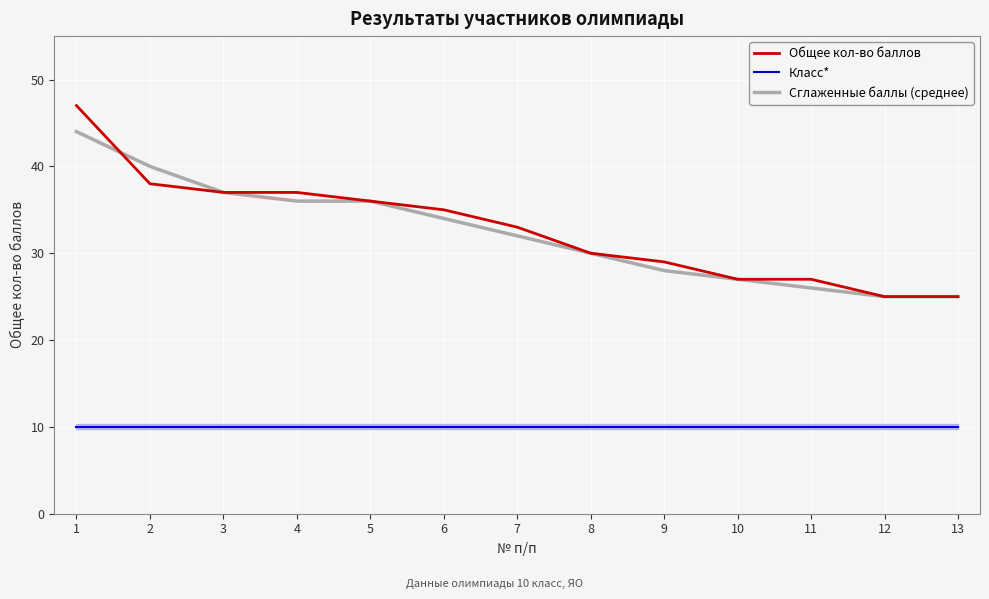

What is the difference between the highest and lowest values at 11?

17